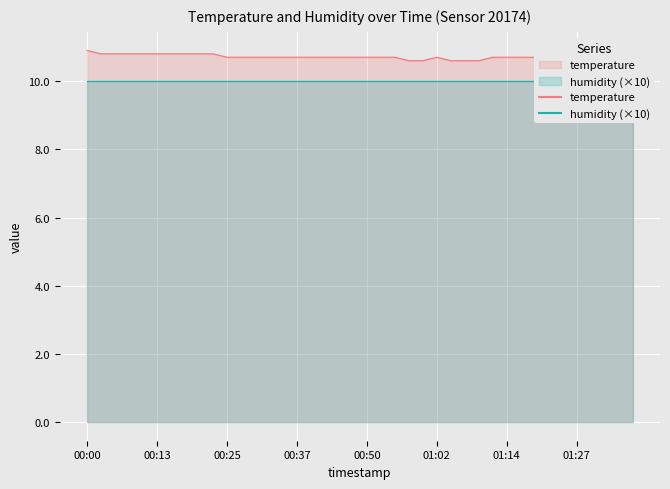

True or false: the data shows 10.7 at 01:22.

True